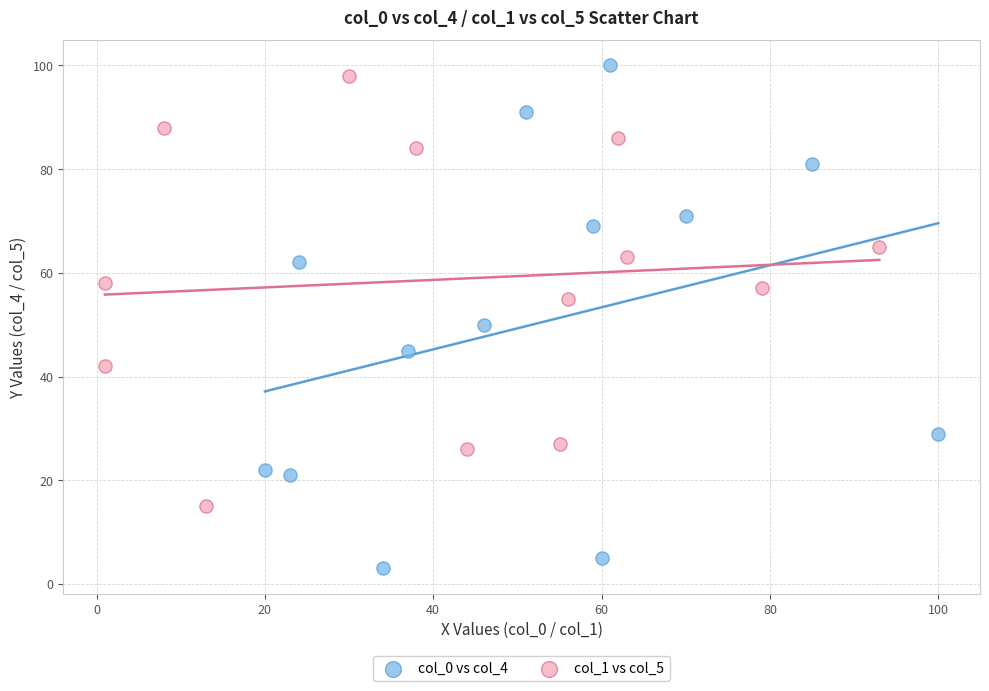

Which series has the largest Y range (max minus min)?

col_0 vs col_4